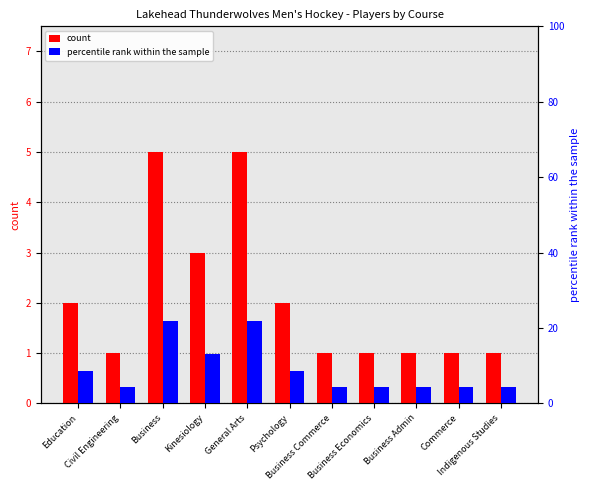

Which series has the largest total across all categories?

percentile rank within the sample